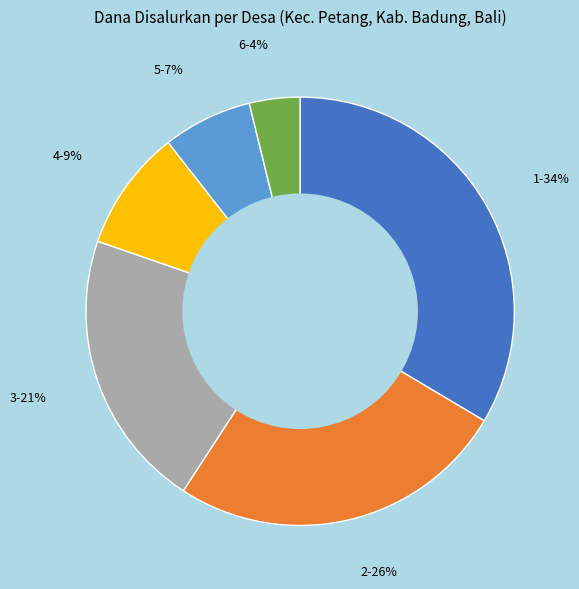

Does any single category account for the majority?

No